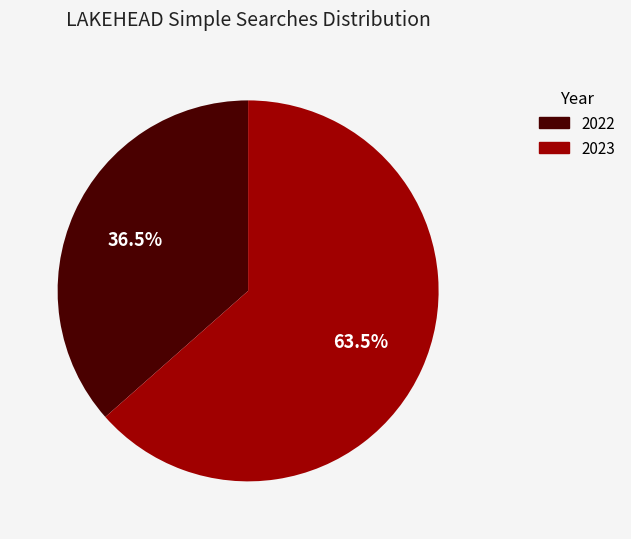

Which category has the biggest portion of the pie?

2023